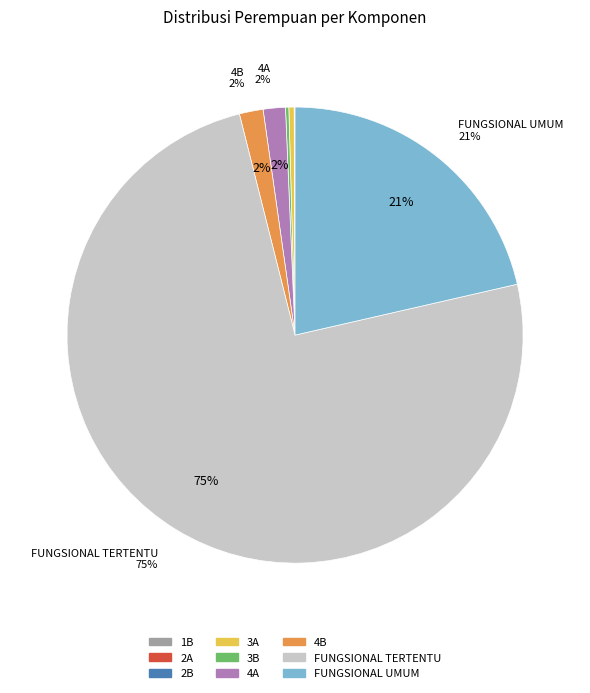

Approximately how many times larger is the value at FUNGSIONAL UMUM compared to 3A?

57.0